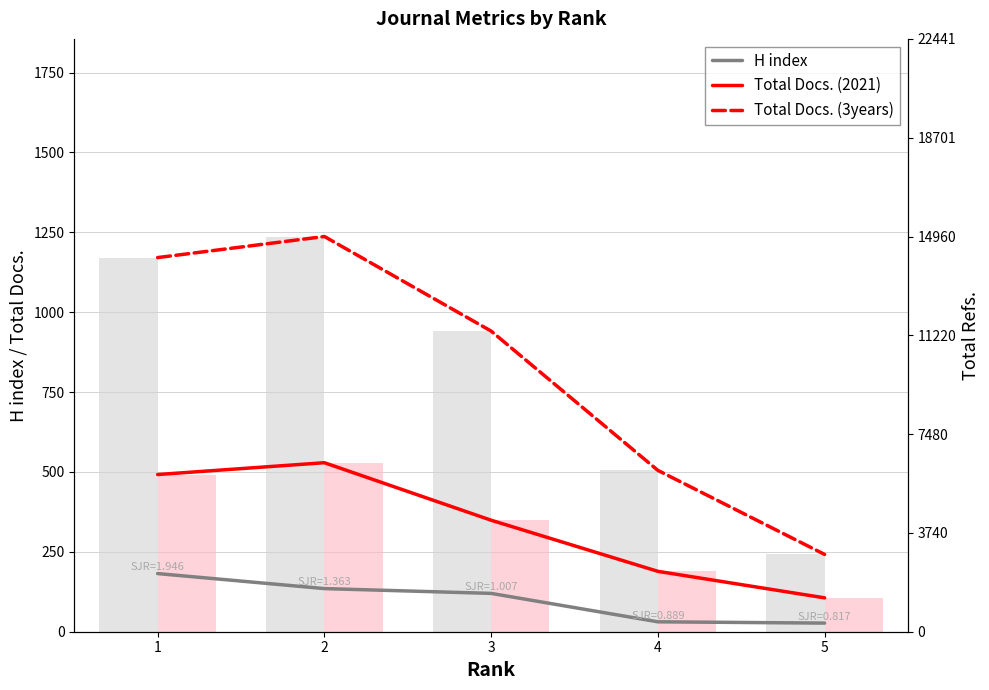

What are all the series names shown in the legend?

H index, Total Docs. (2021), Total Docs. (3years)